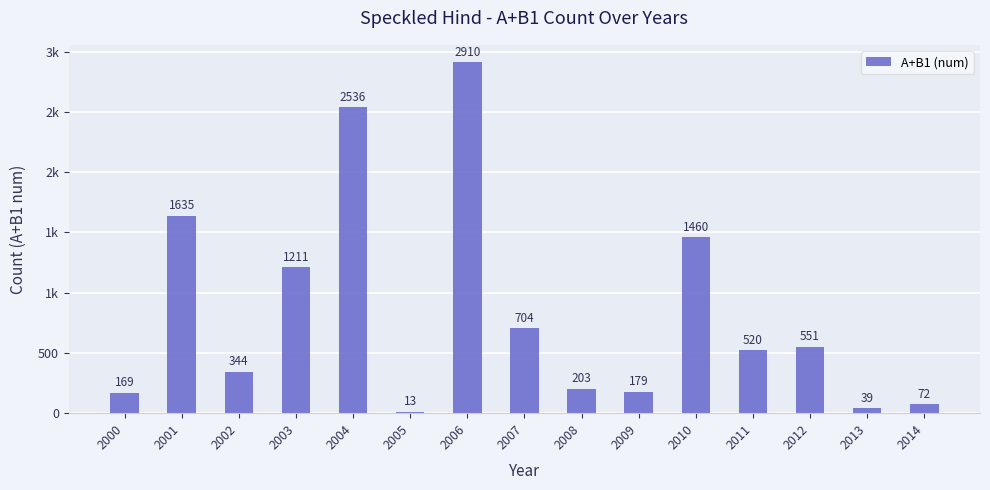

What is the ratio of the value at 2011 to the value at 2003?

0.4